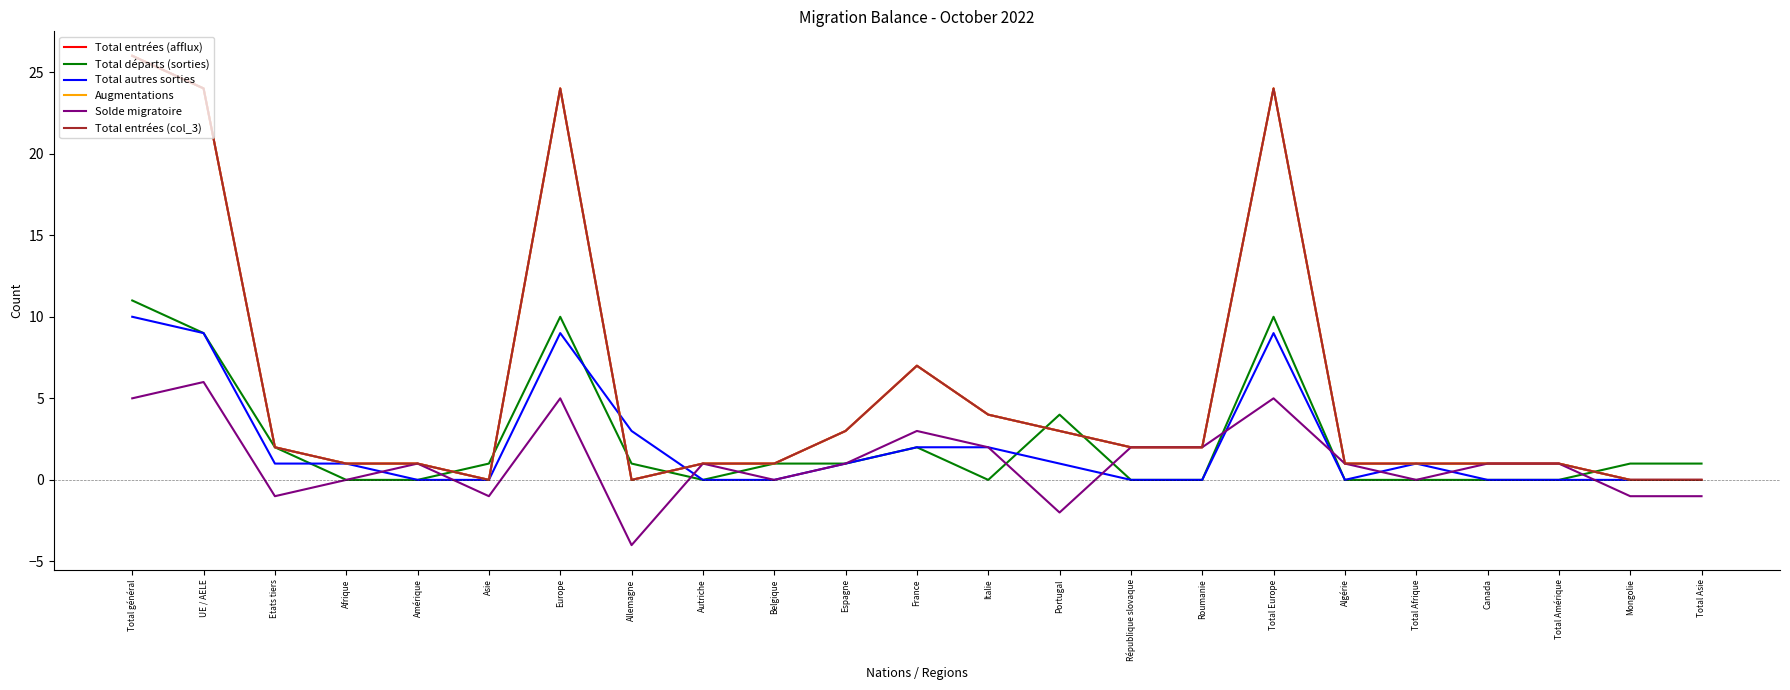

True or false: Augmentations and Solde migratoire cross at least once.

False